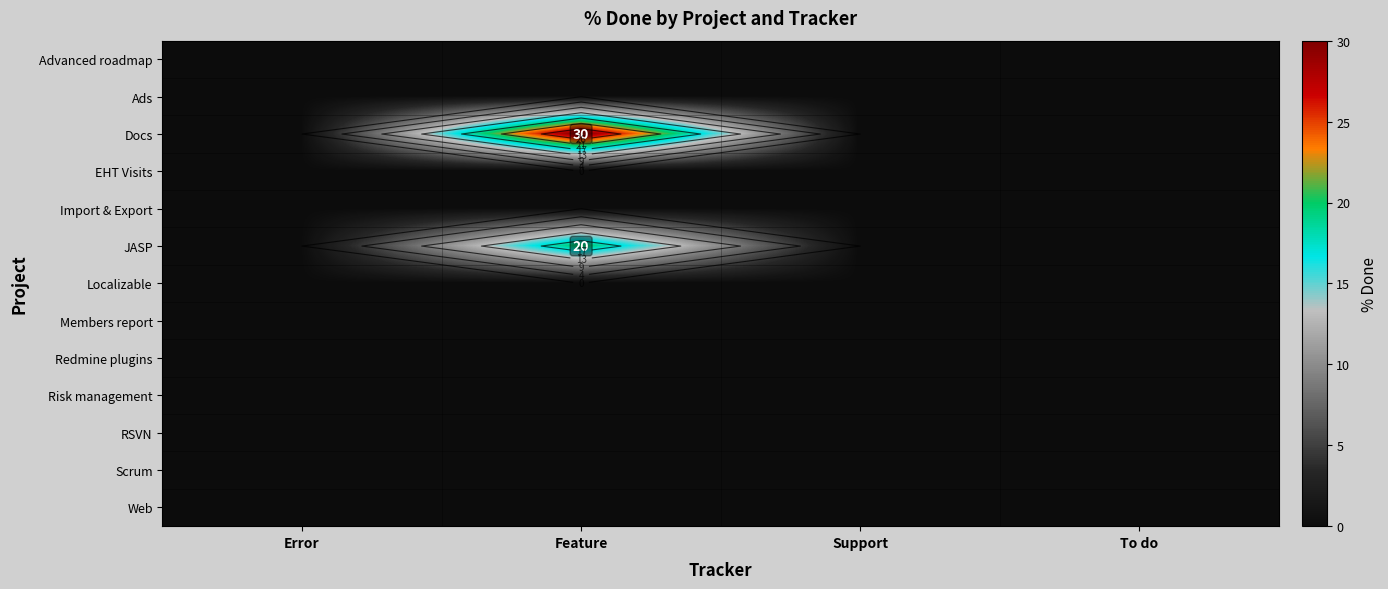

Is the value of Web at Support greater than the value of Docs at Feature?

No